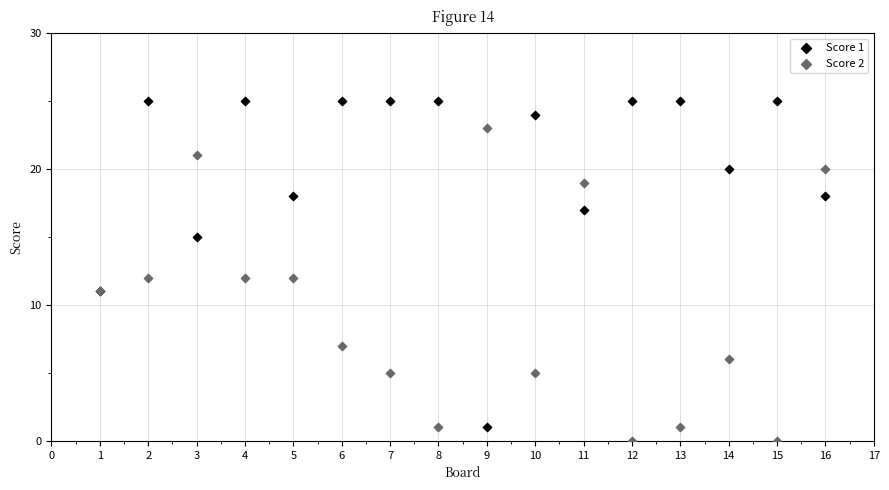

Which series contains the highest Y value?

Score 1